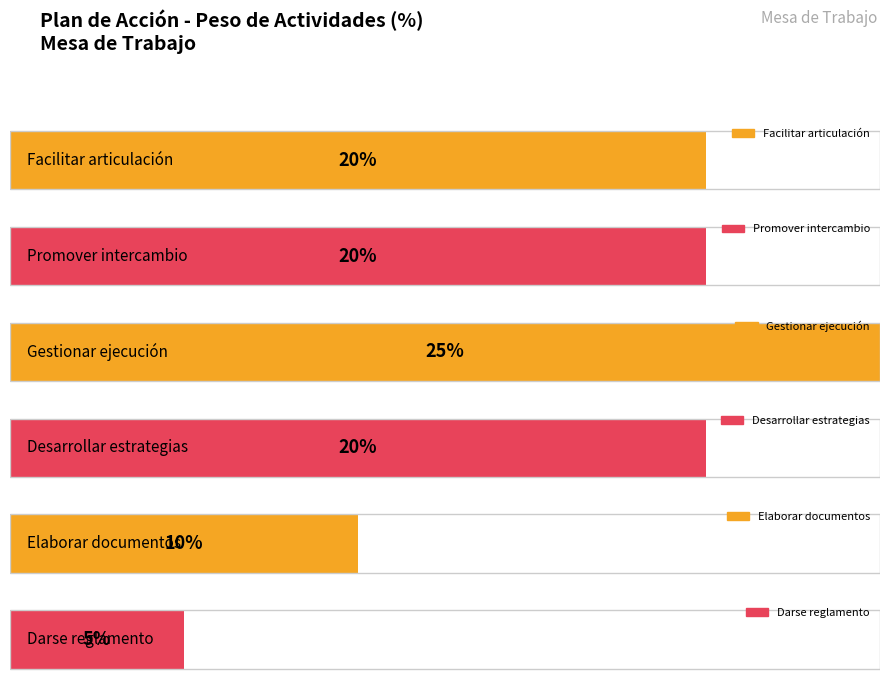

At which label is the value closest to 0?

Darse reglamento